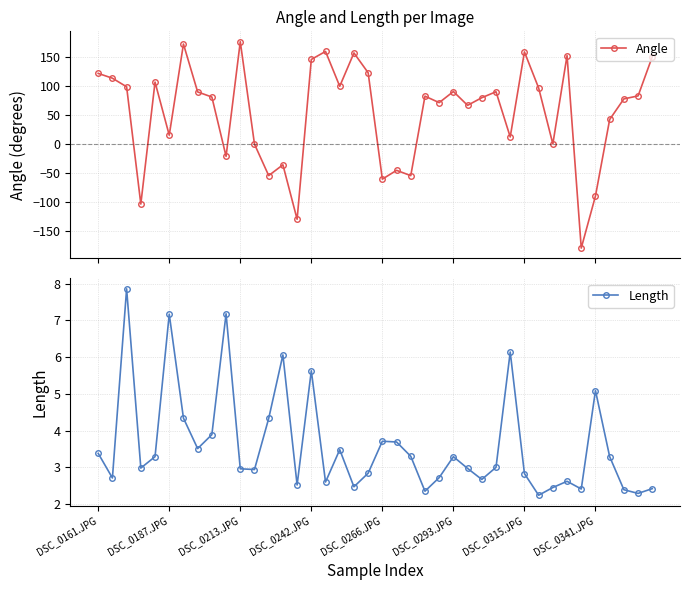

What is the maximum value for Angle?

176.4